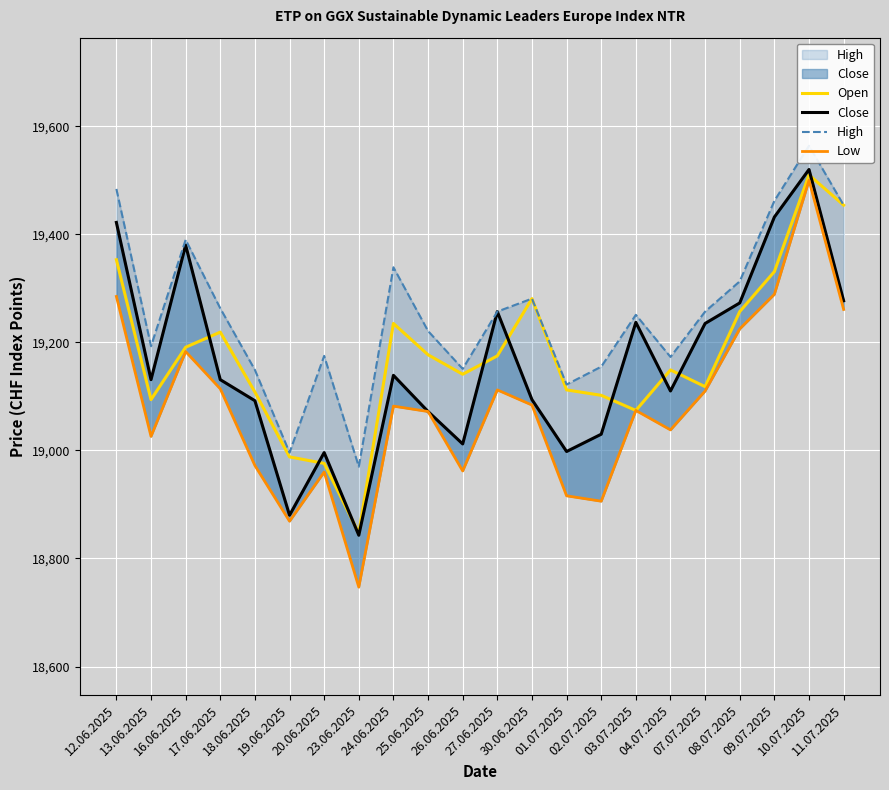

List the series in order of their peak value, highest first.

High, Close, Open, Low